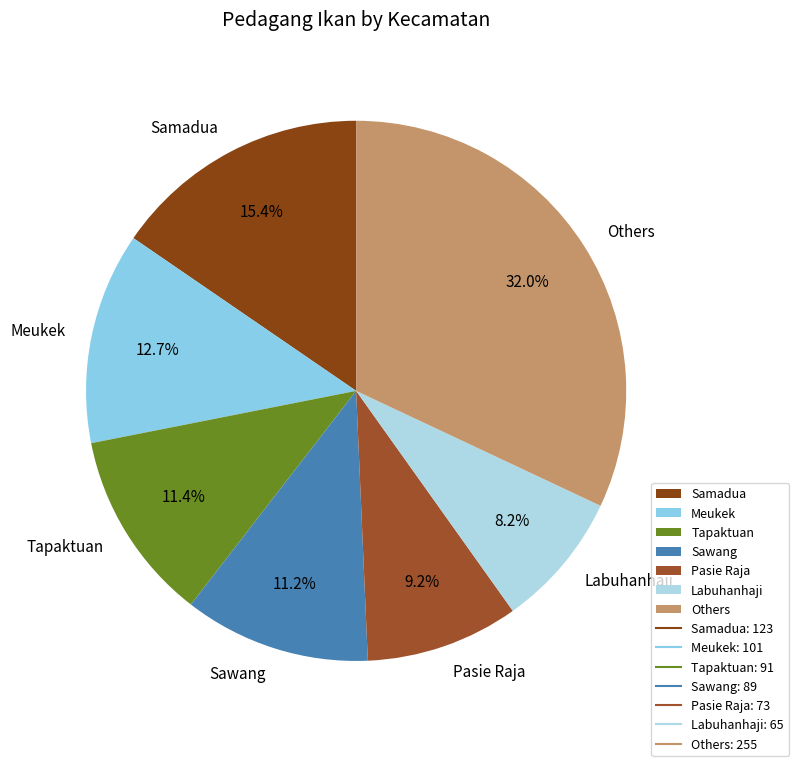

What is the largest slice in the pie chart?

Others